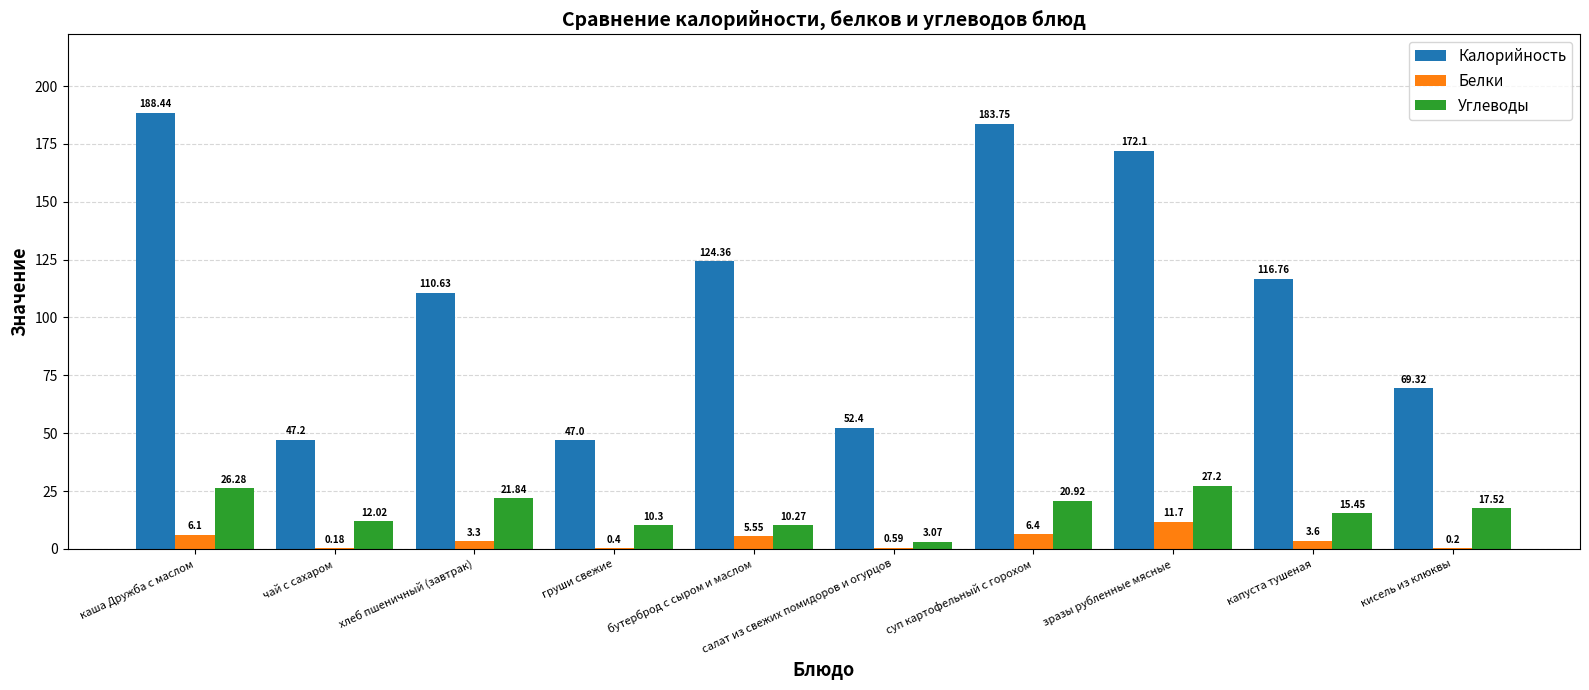

What is the average value of the Белки series?

3.8